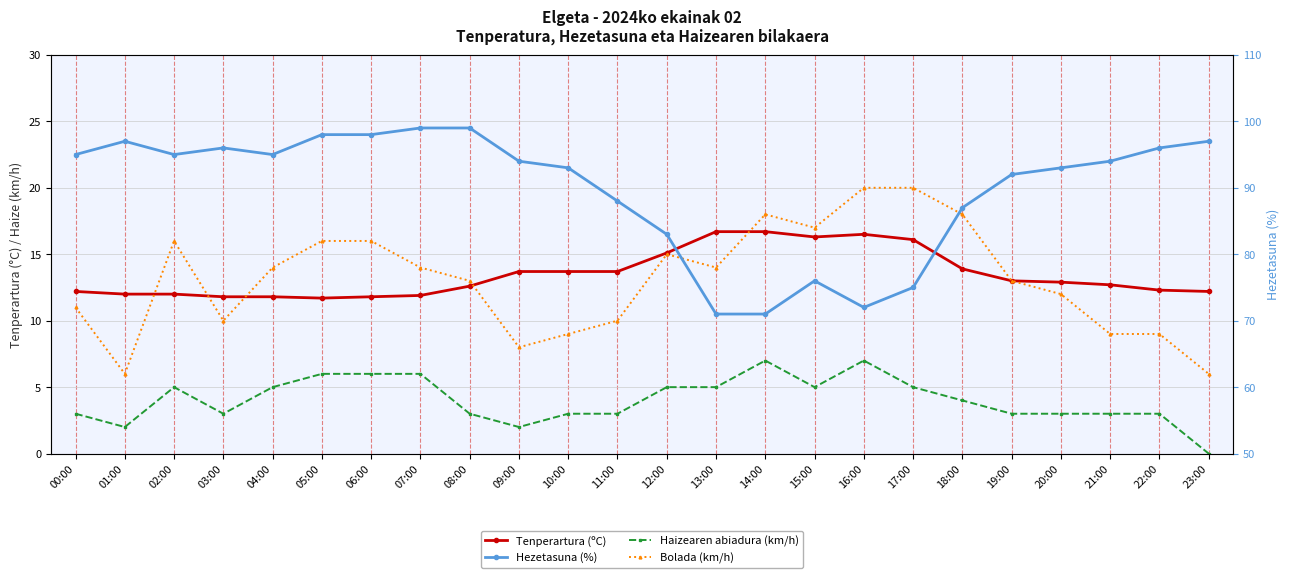

Where does the Hezetasuna (%) series first go above 94?

00:00